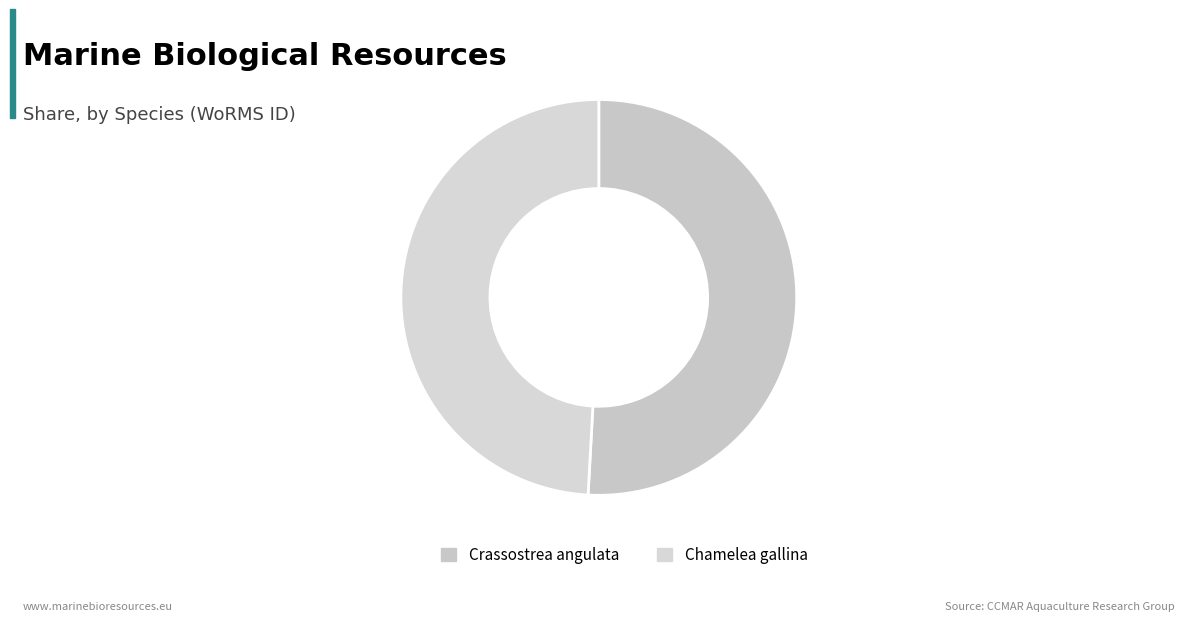

Does Crassostrea angulata account for over 50% of the chart?

Yes